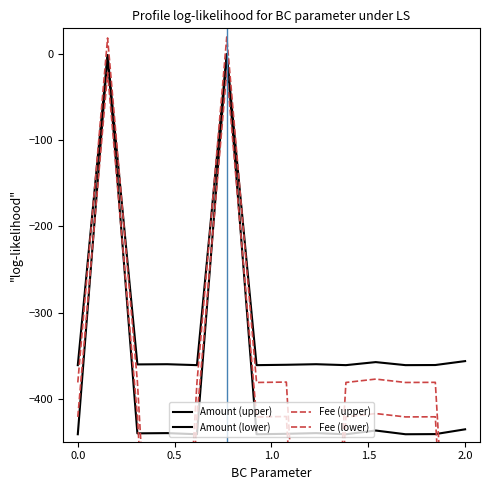

Which series has the largest total across all categories?

Amount (upper)